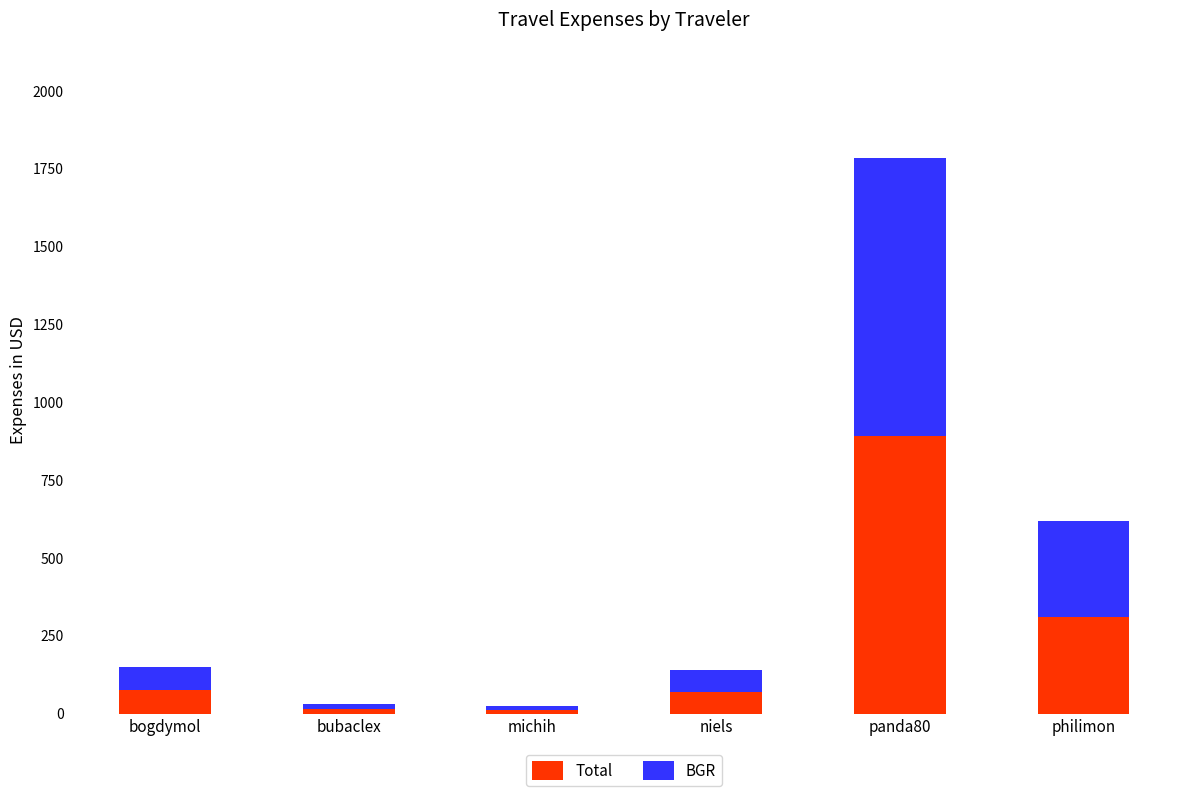

Are the bars grouped side by side (vs. stacked)?

No